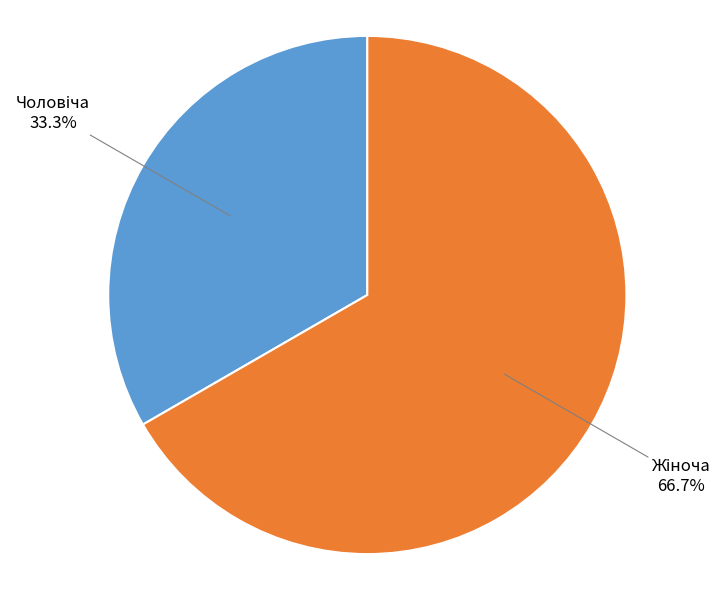

Is there any slice that represents more than half of the pie?

Yes